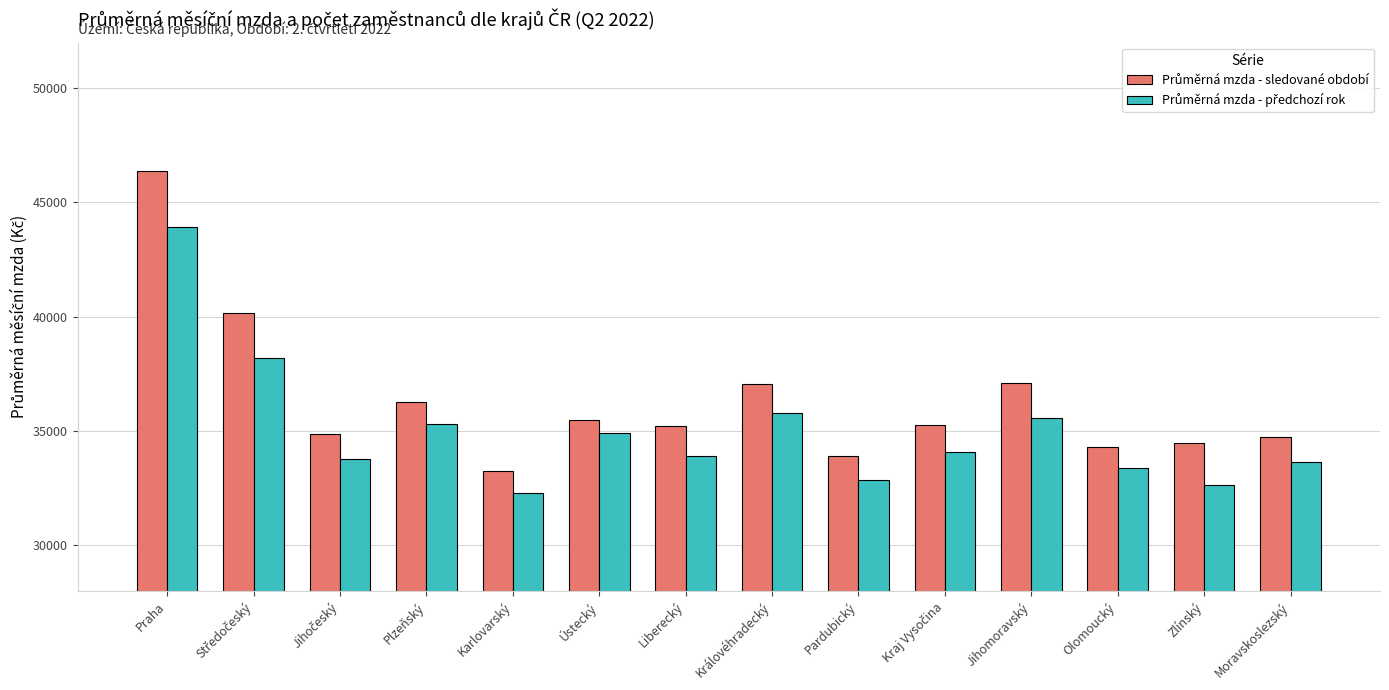

What is the difference between the highest and lowest values at Olomoucký?

922.0